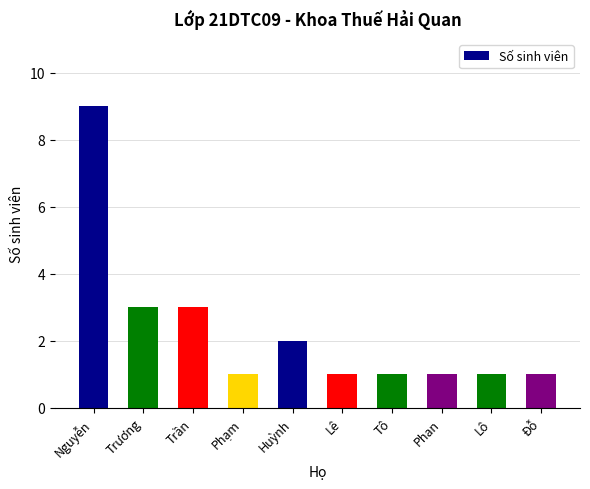

Are the bars grouped side by side (vs. stacked)?

No